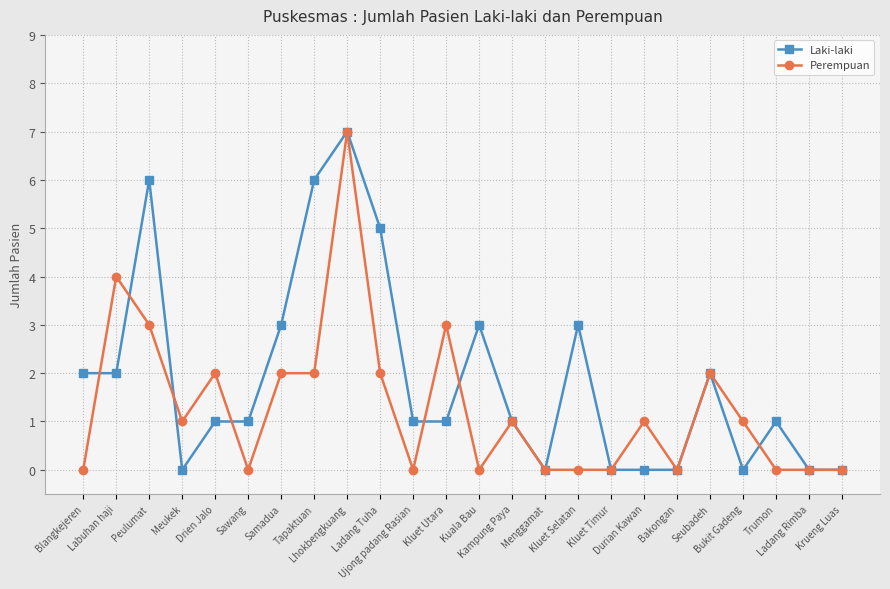

What is the maximum value for Perempuan?

7